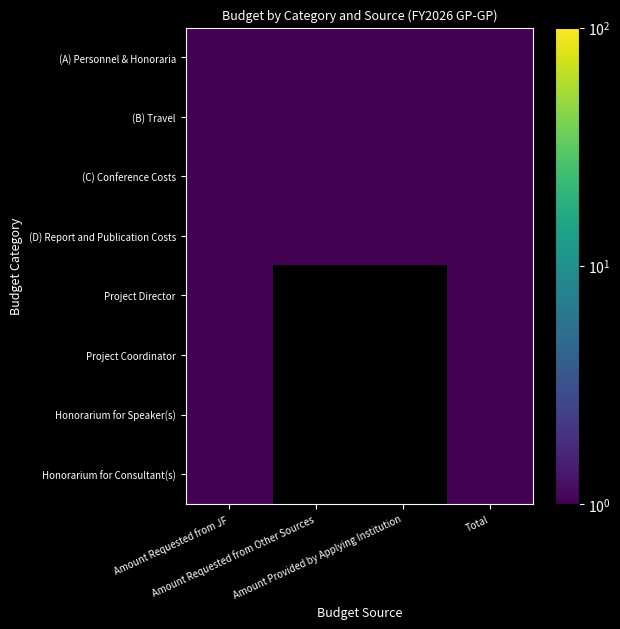

Reading right to left, list all the values displayed in this chart.

(A) Personnel & Honoraria: Total=1	Amount Provided by Applying Institution=1	Amount Requested from Other Sources=1	Amount Requested from JF=1
(B) Travel: Total=1	Amount Provided by Applying Institution=1	Amount Requested from Other Sources=1	Amount Requested from JF=1
(C) Conference Costs: Total=1	Amount Provided by Applying Institution=1	Amount Requested from Other Sources=1	Amount Requested from JF=1
(D) Report and Publication Costs: Total=1	Amount Provided by Applying Institution=1	Amount Requested from Other Sources=1	Amount Requested from JF=1
Project Director: Total=1	Amount Provided by Applying Institution=0	Amount Requested from Other Sources=0	Amount Requested from JF=1
Project Coordinator: Total=1	Amount Provided by Applying Institution=0	Amount Requested from Other Sources=0	Amount Requested from JF=1
Honorarium for Speaker(s): Total=1	Amount Provided by Applying Institution=0	Amount Requested from Other Sources=0	Amount Requested from JF=1
Honorarium for Consultant(s): Total=1	Amount Provided by Applying Institution=0	Amount Requested from Other Sources=0	Amount Requested from JF=1